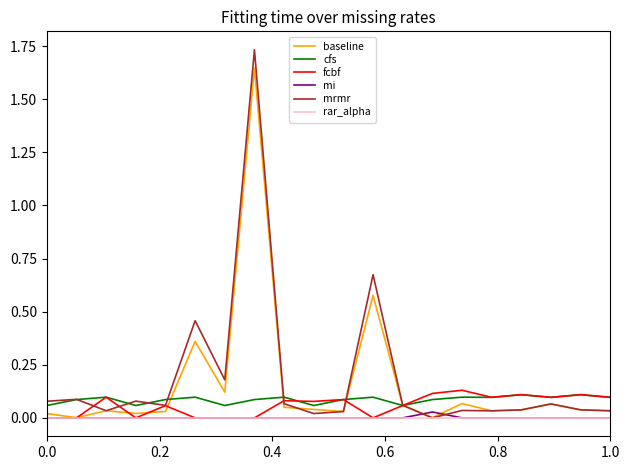

Which series has the largest range (max minus min)?

mrmr